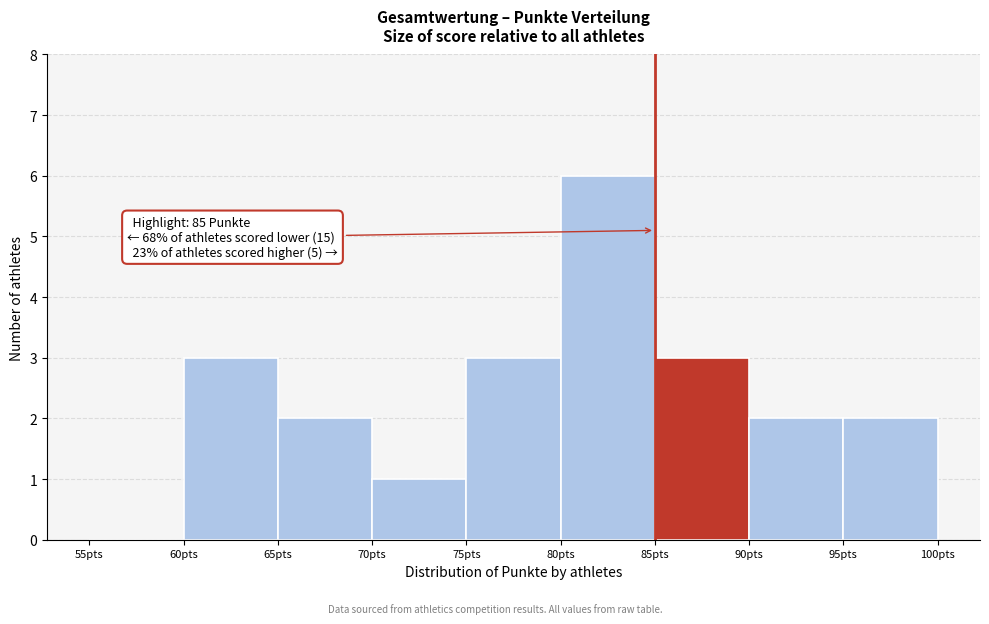

Which range on the x-axis has the tallest bar?

80 to 85